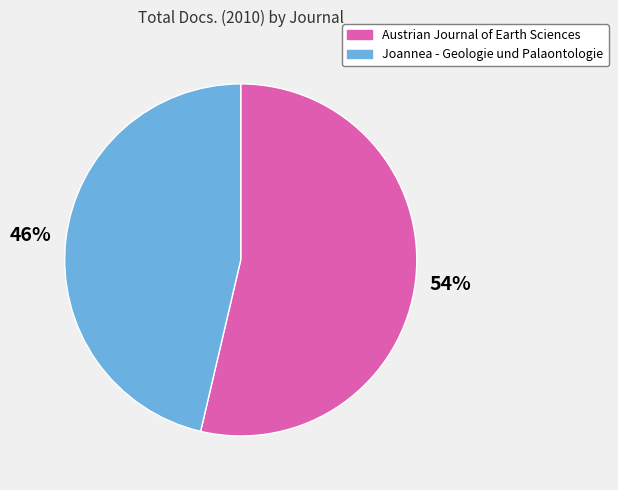

To the nearest percent, what portion does Austrian Journal of Earth Sciences represent?

54%